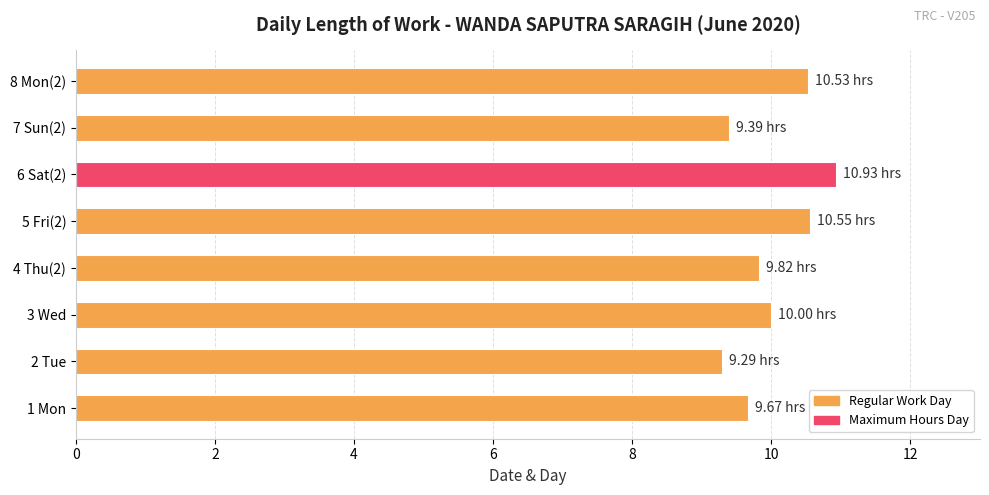

Which has a higher value, 2 Tue or 1 Mon?

1 Mon